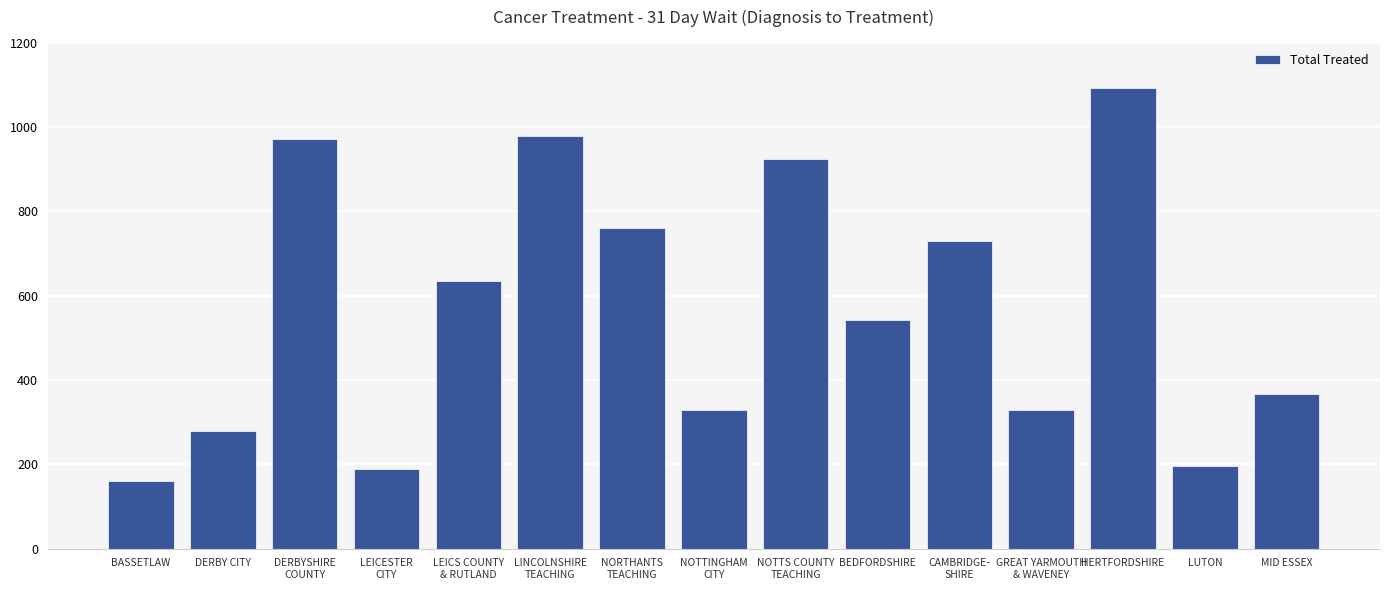

What is the value of the 11th bar from the left?

729